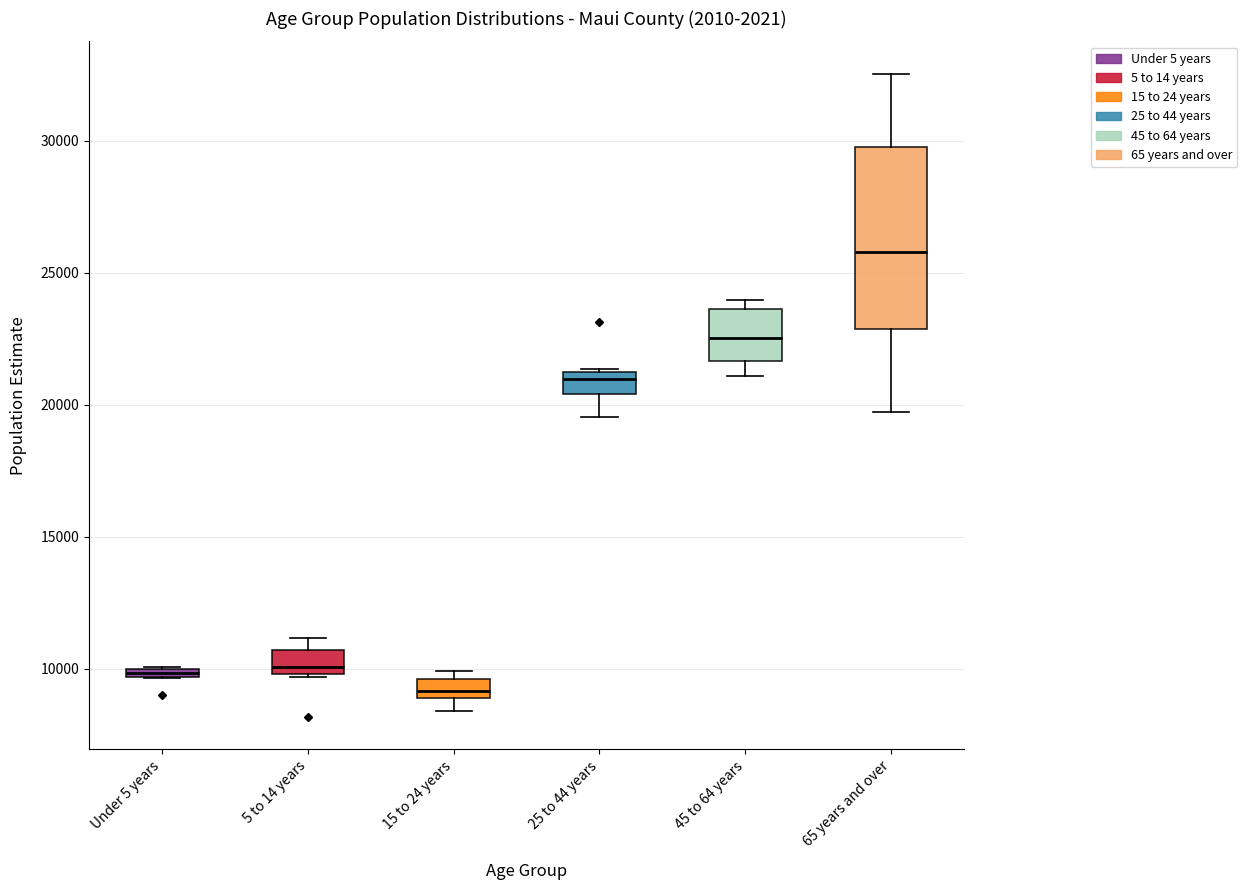

Which box has the lowest median line?

15 to 24 years